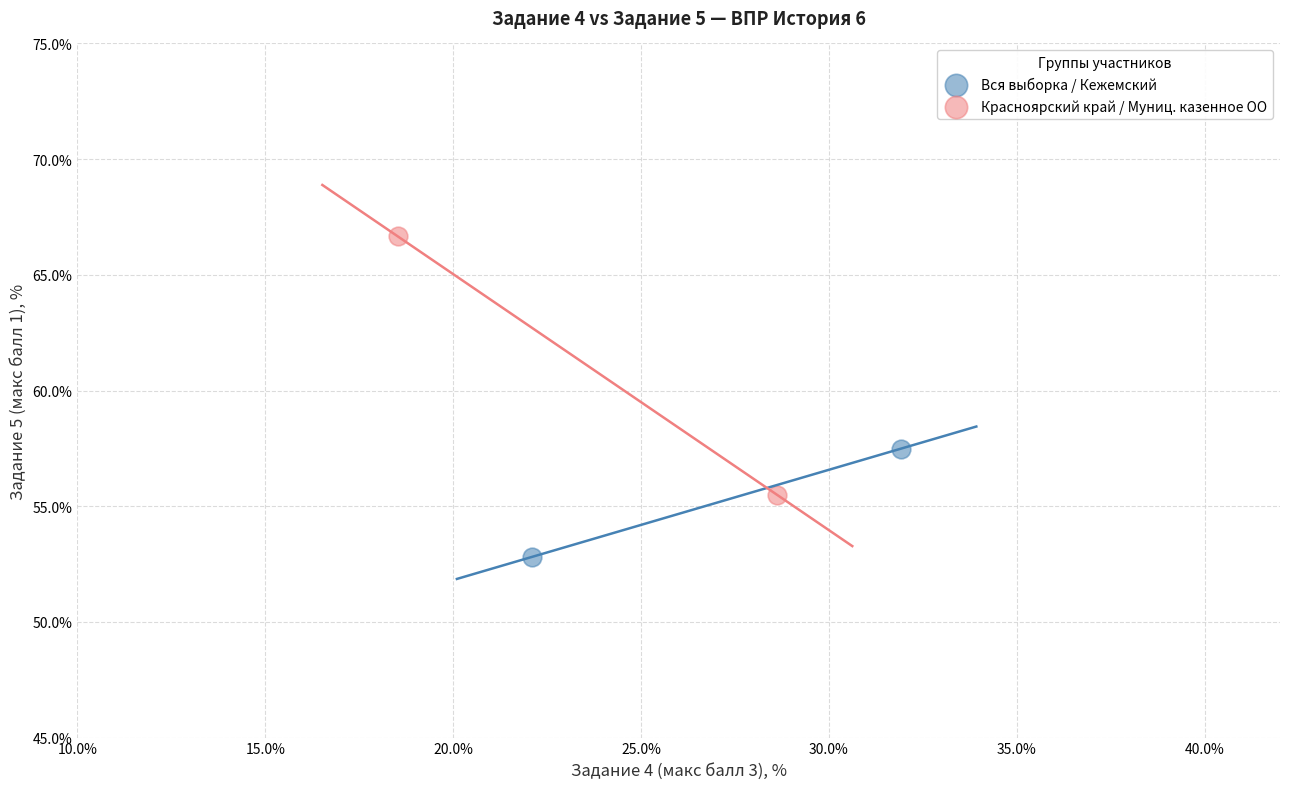

Which series has the largest Y range (max minus min)?

Красноярский край / Муниц. казенное ОО